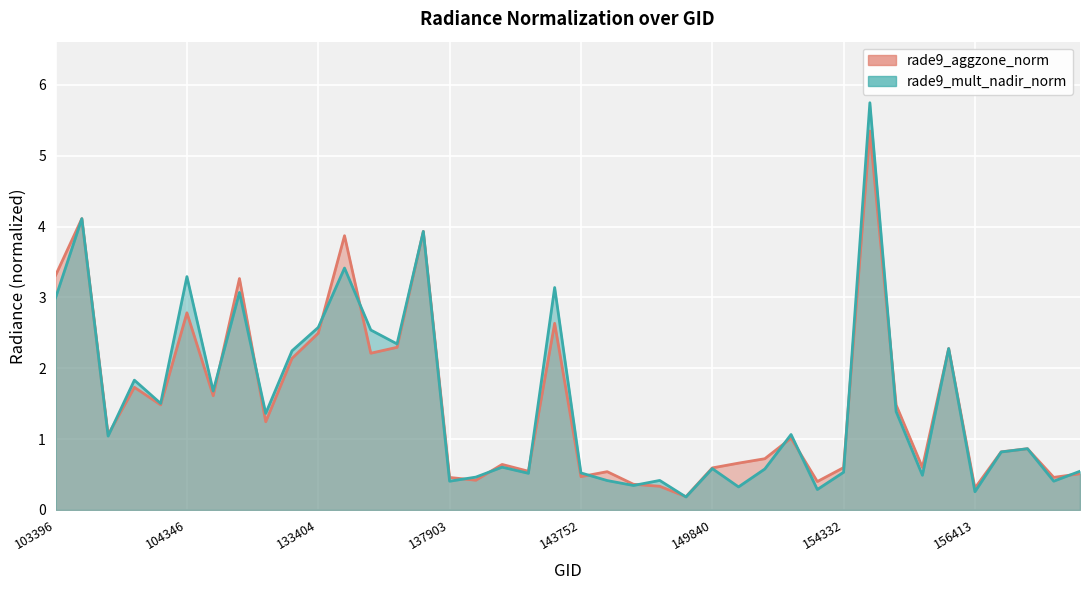

What is the lowest value of the rade9_aggzone_norm series?

0.2